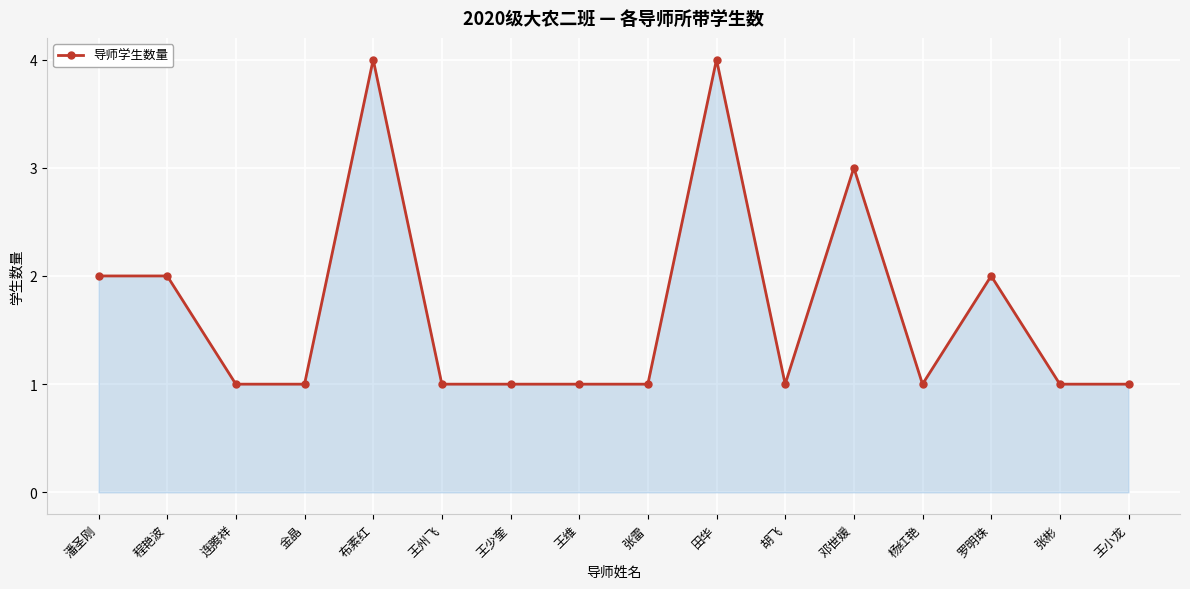

What is the label of the 5th point from the right?

邓世媛